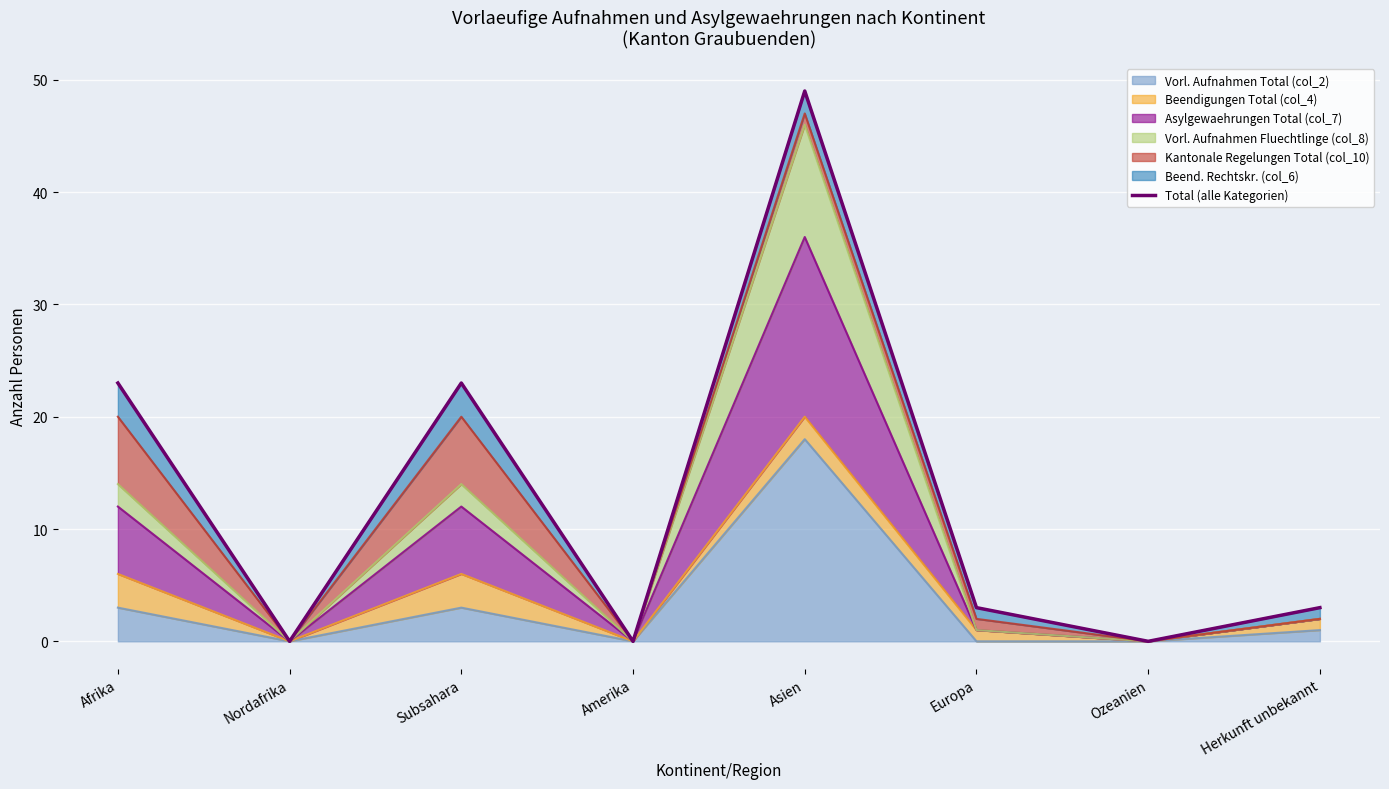

Reading right to left, transcribe all the data shown in this chart.

Herkunft unbekannt=3	Ozeanien=0	Europa=3	Asien=49	Amerika=0	Subsahara=23	Nordafrika=0	Afrika=23